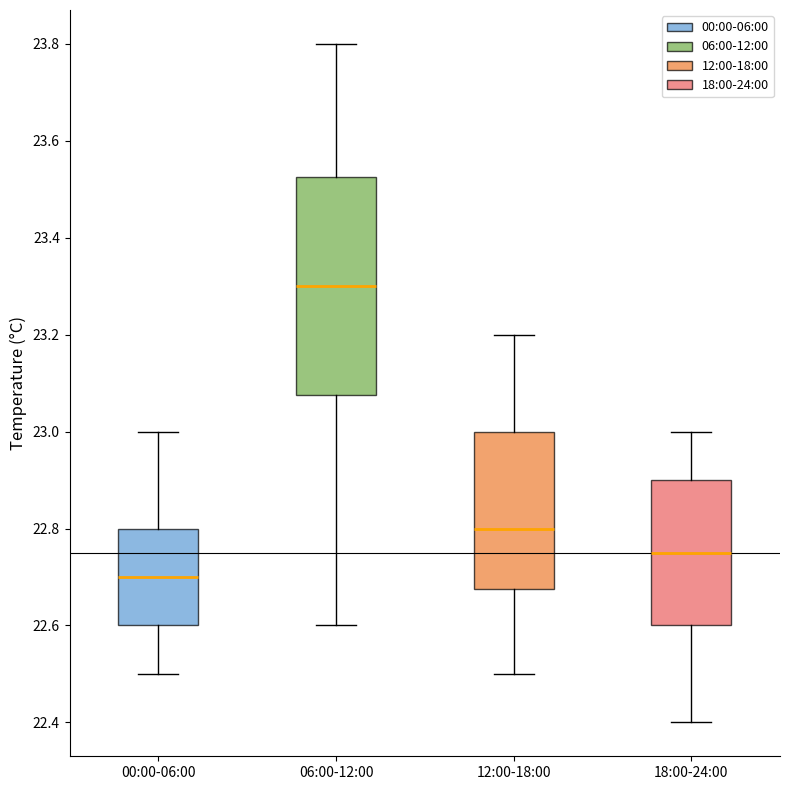

Where does the lower whisker of the box for 12:00-18:00 end on the y-axis? The values are not printed on the chart, so give them approximately, as read against the axis.

22.50